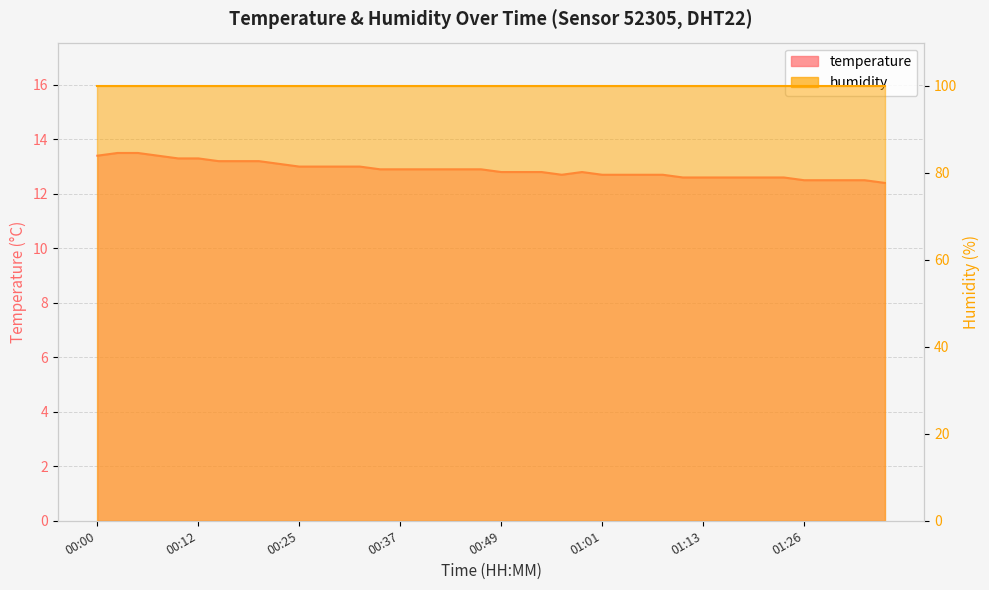

What is the sum of all values?

515.2